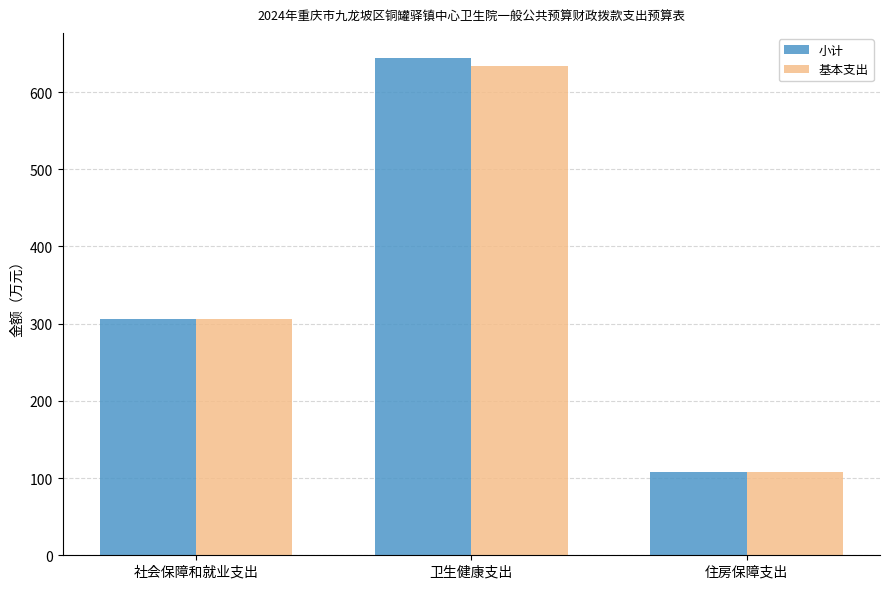

Which series has the widest spread of values?

小计